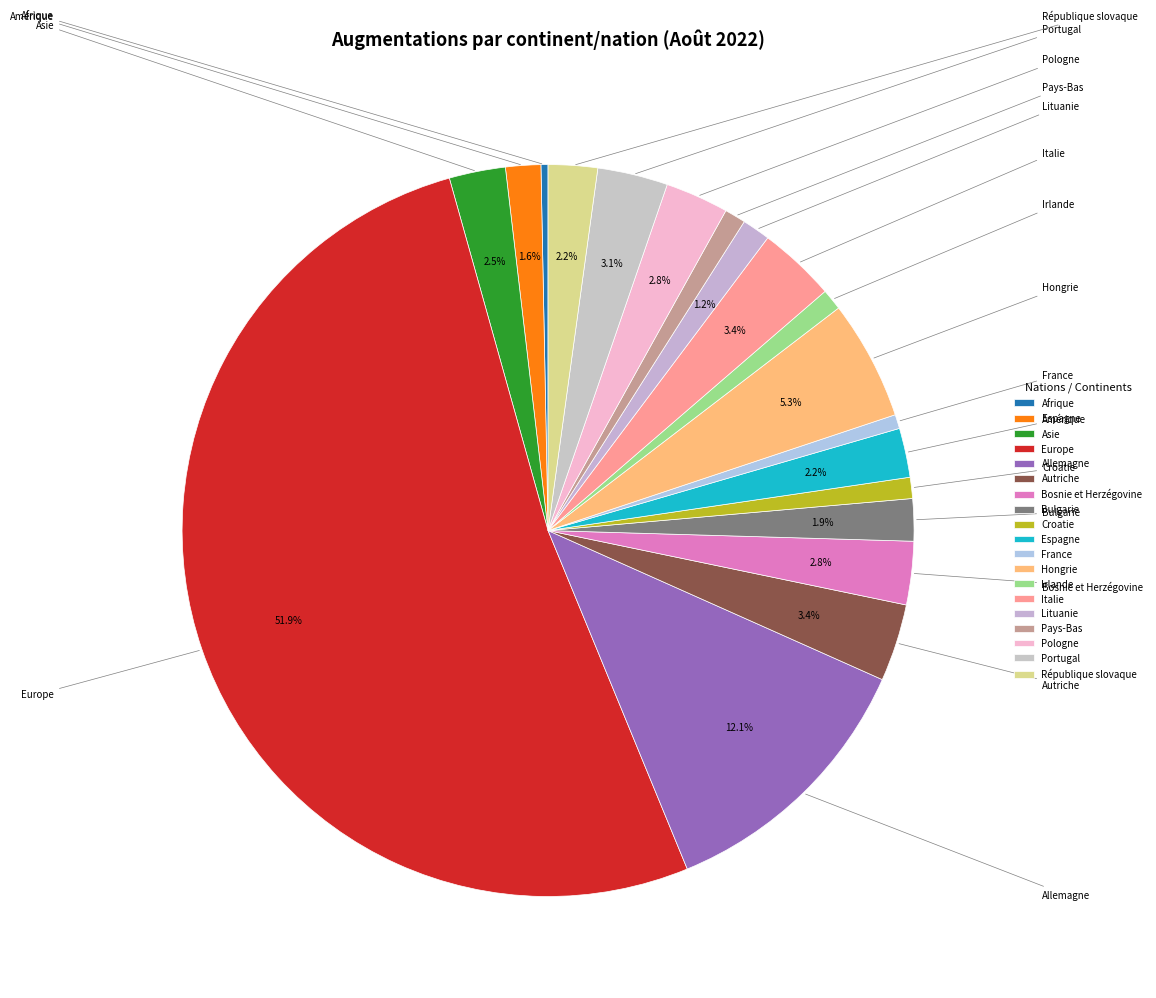

How many slices are in this pie chart?

19